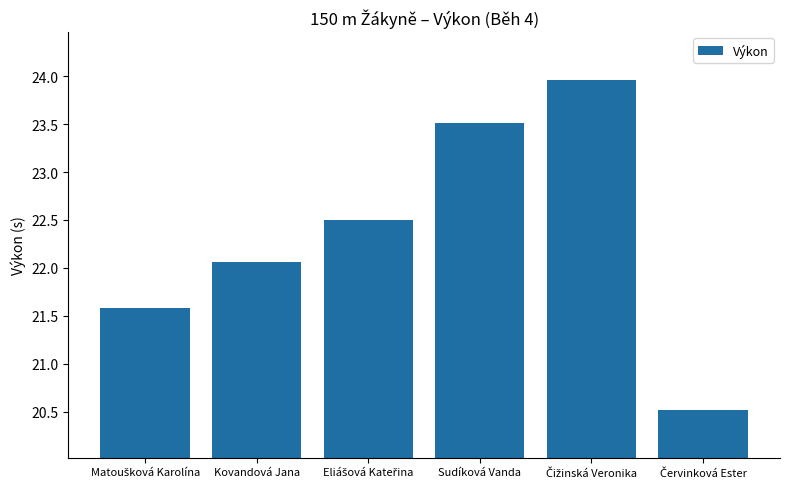

Does the chart contain stacked bars?

No